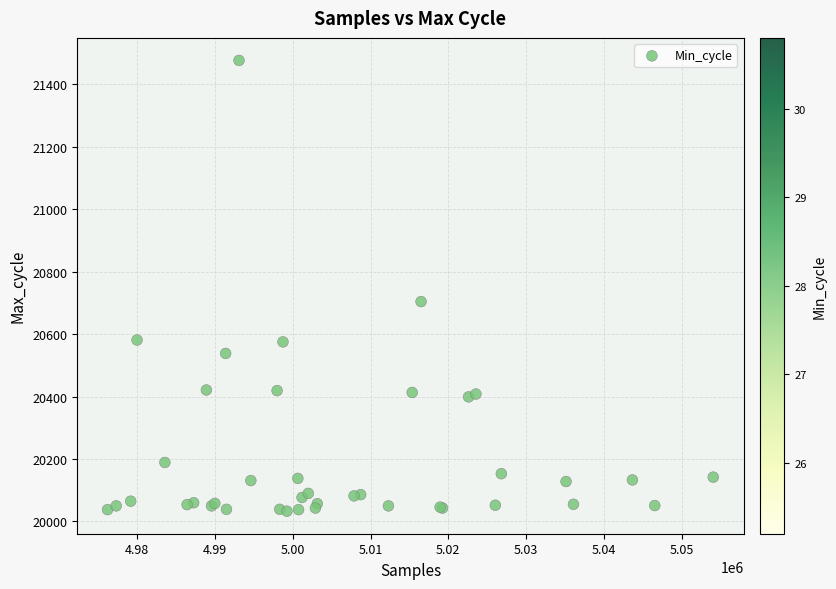

What Y value in the scatter plot is closest to 20754?

20704